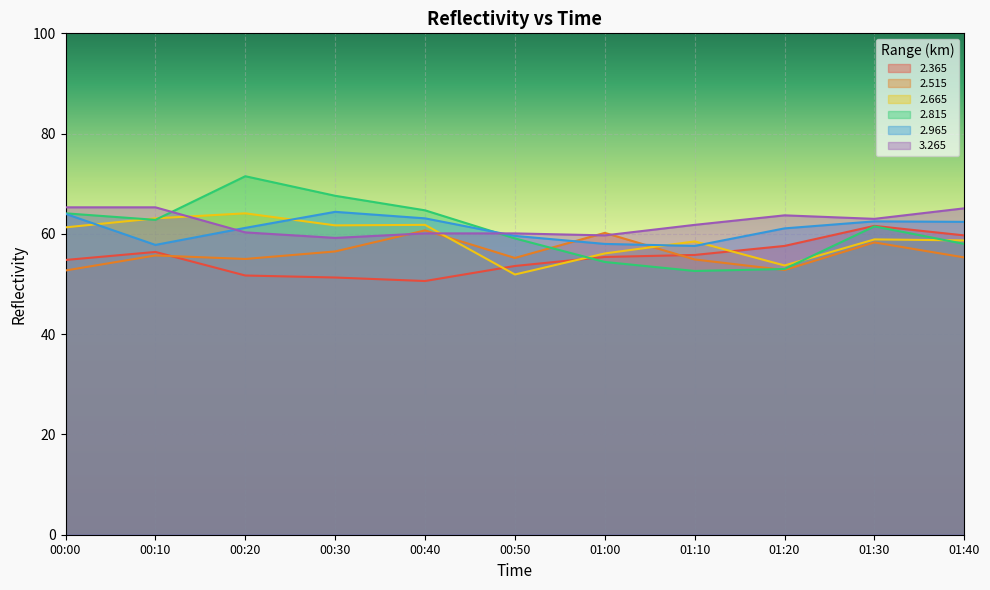

How many data points in   3.265 are above 61?

6